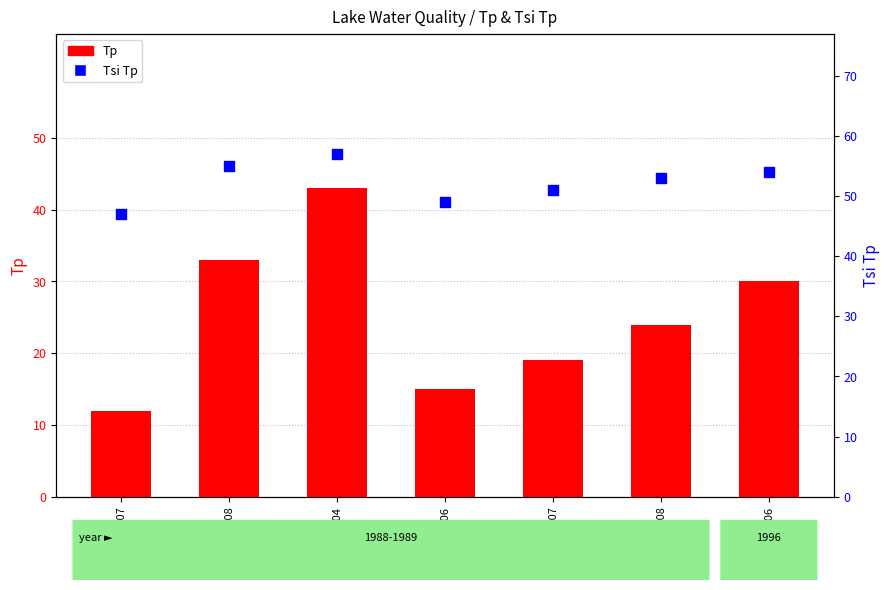

What are all the series names shown in the legend?

Tp, Tsi Tp